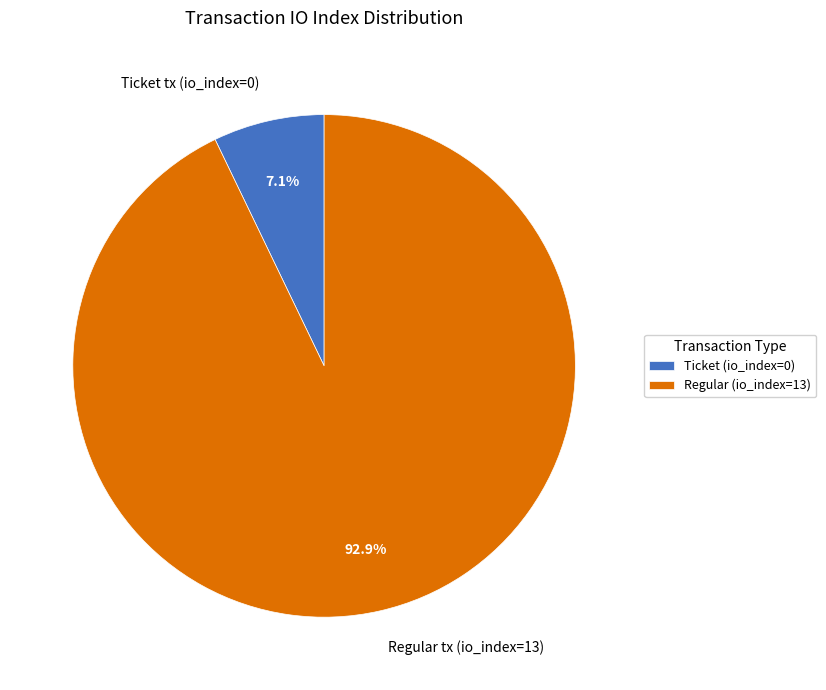

Between Ticket tx (io_index=0) and Regular tx (io_index=13), which is larger?

Regular tx (io_index=13)